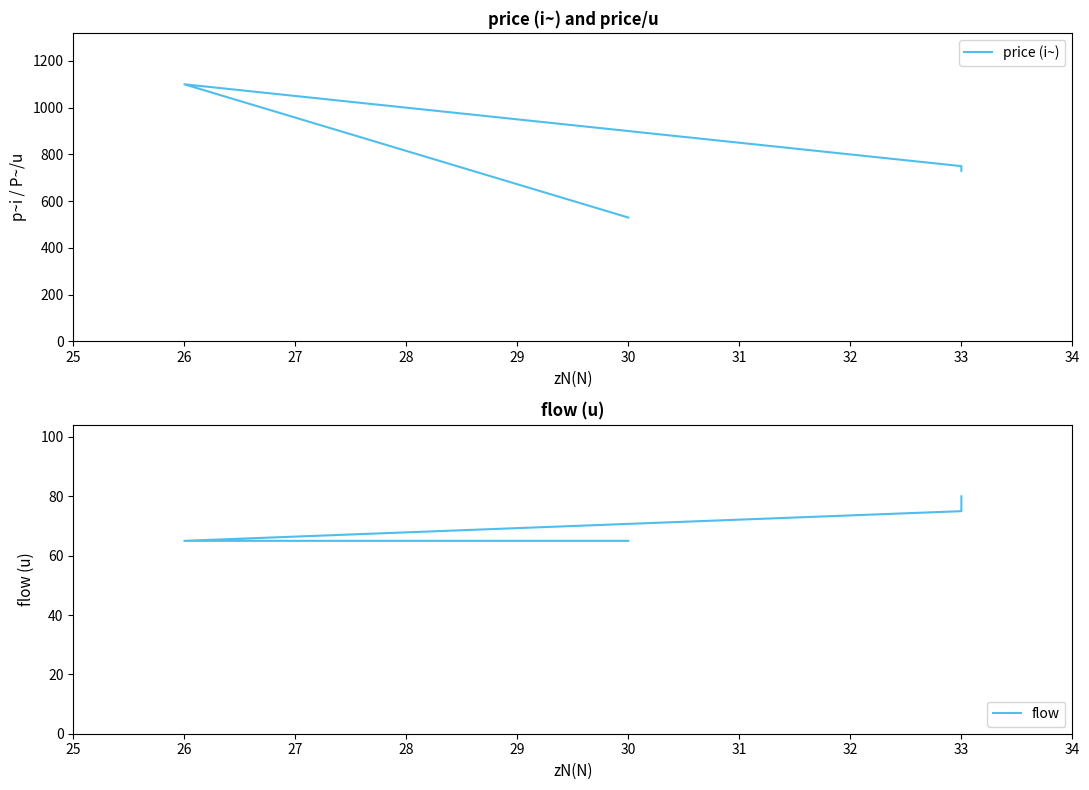

Which series has the largest total across all categories?

price (i~)